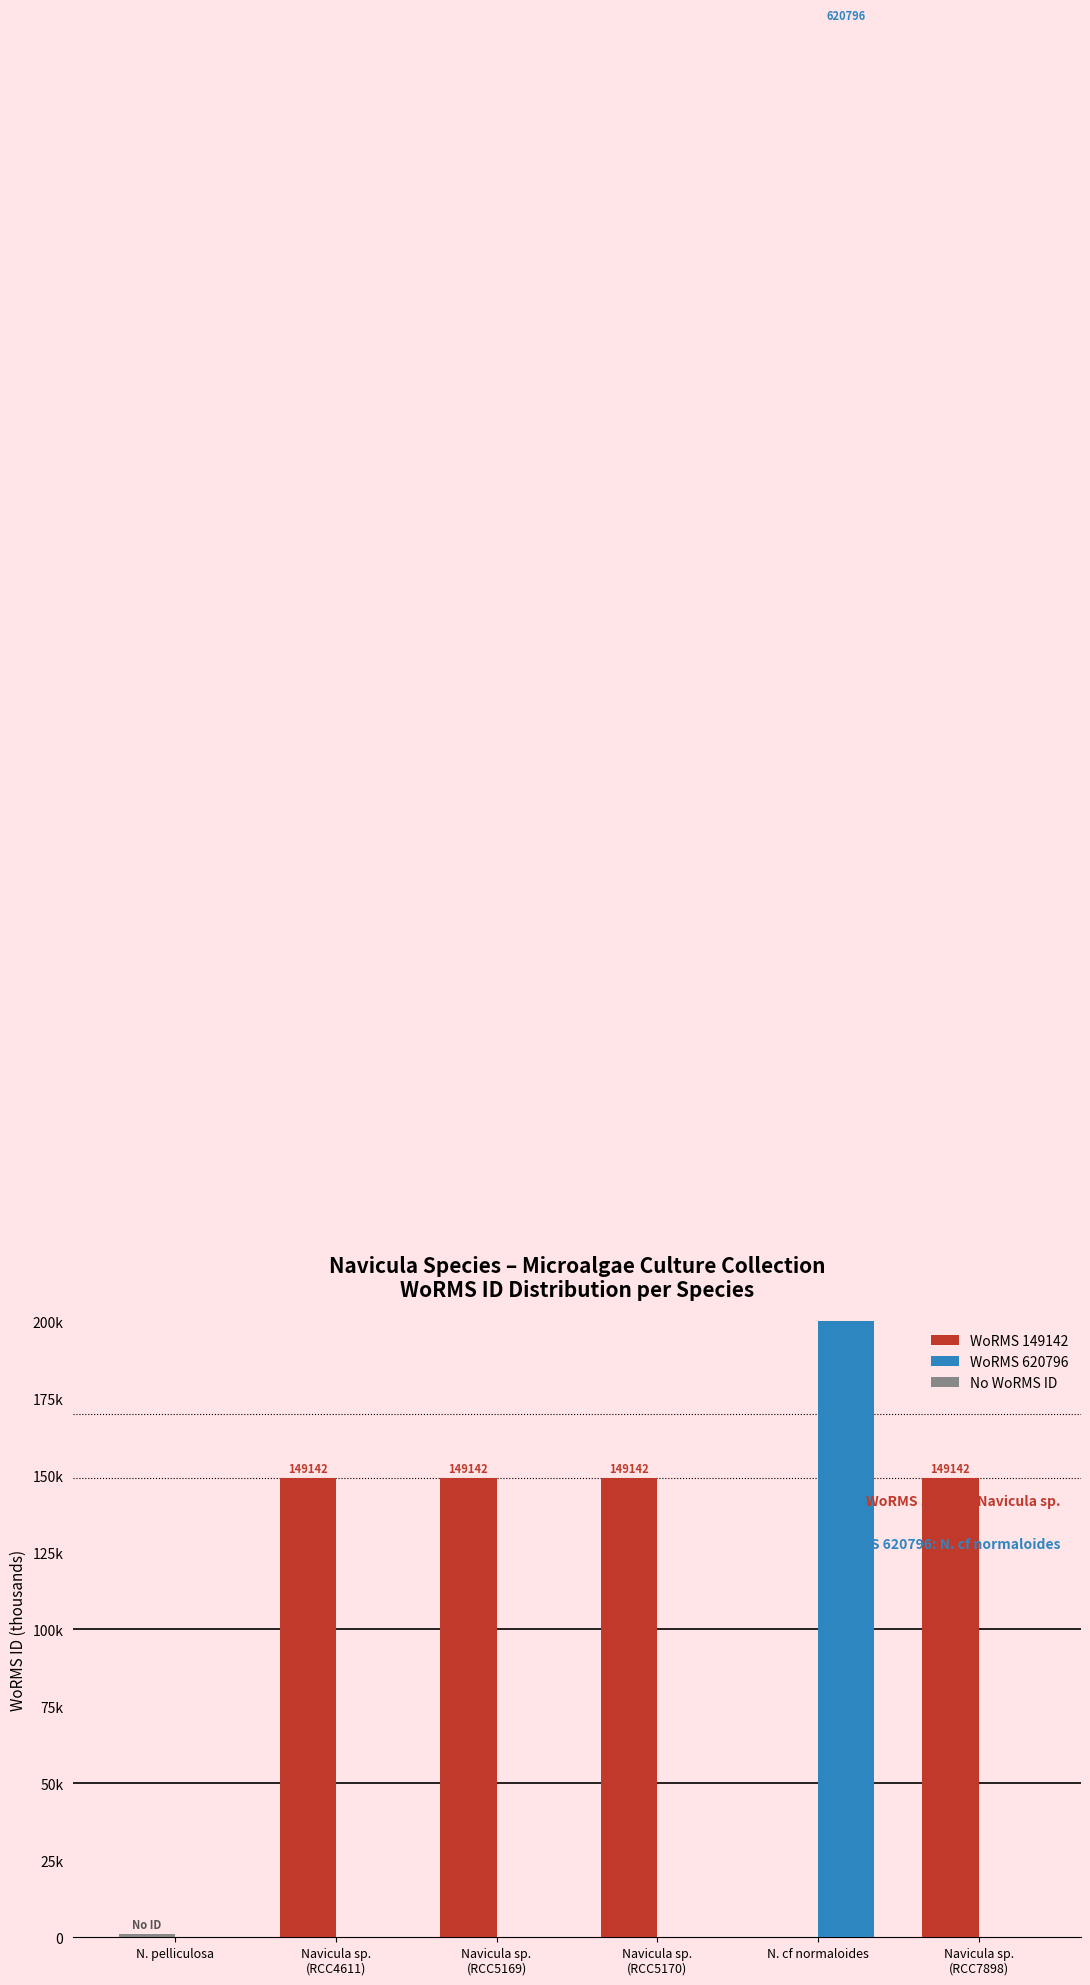

What is the difference between the maximum and minimum values in the No WoRMS ID series?

1.0